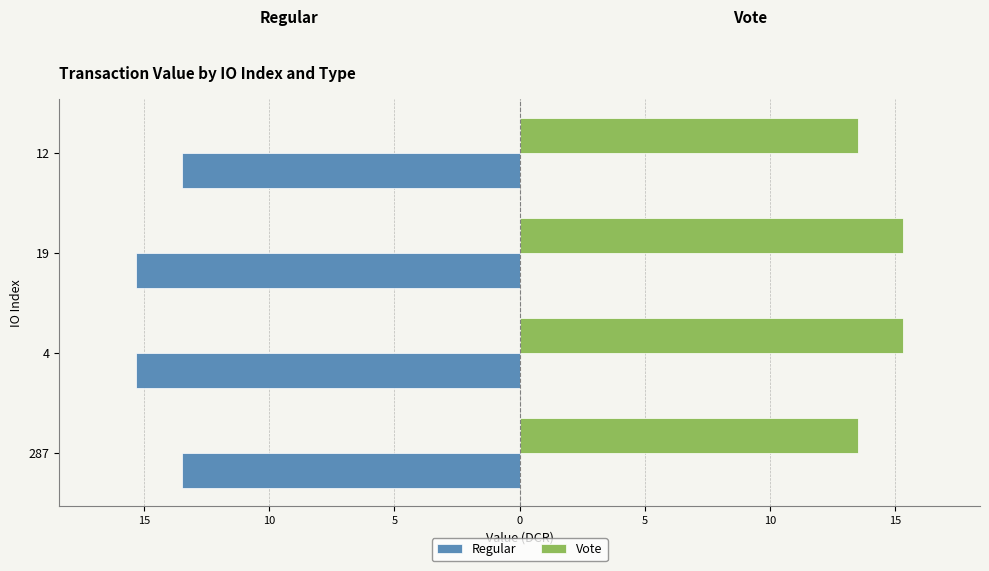

What are all the series names shown in the legend?

Regular, Vote